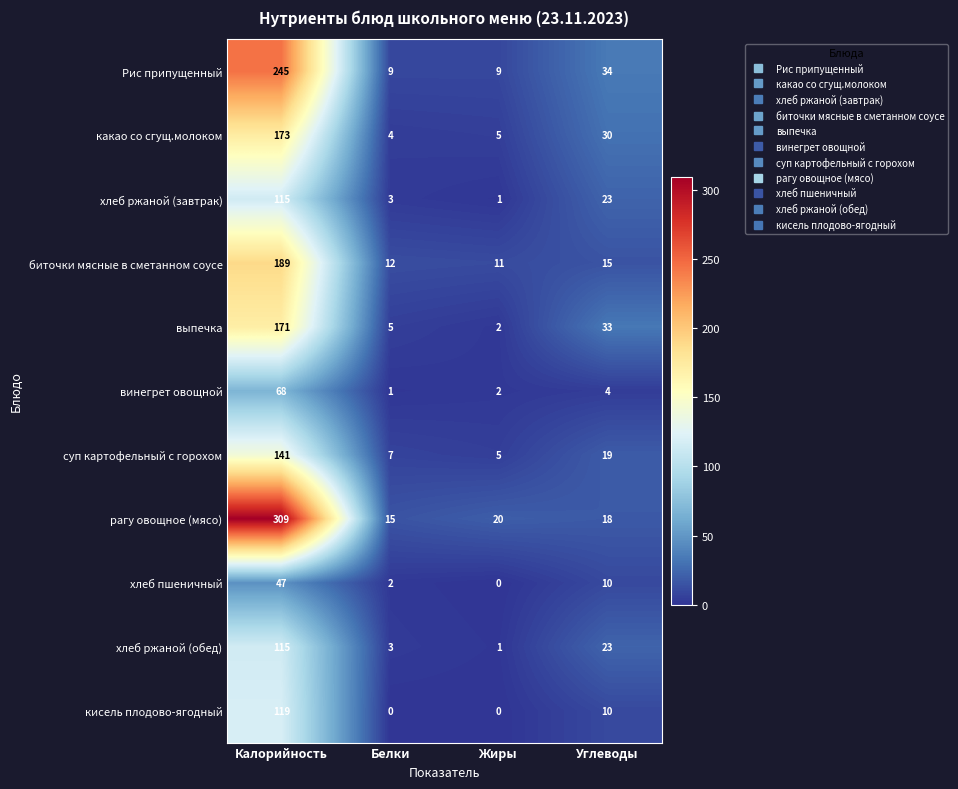

Which series has the widest spread of values?

рагу овощное (мясо)